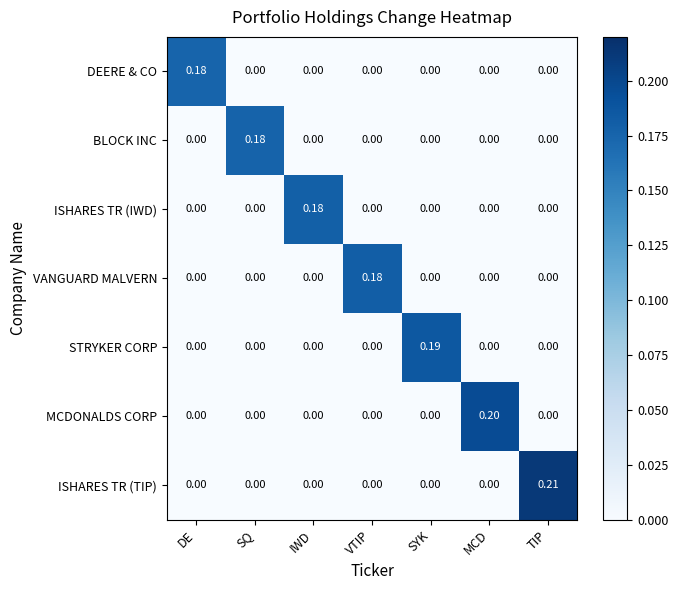

Between DE and MCD, which series saw the biggest shift?

MCDONALDS CORP